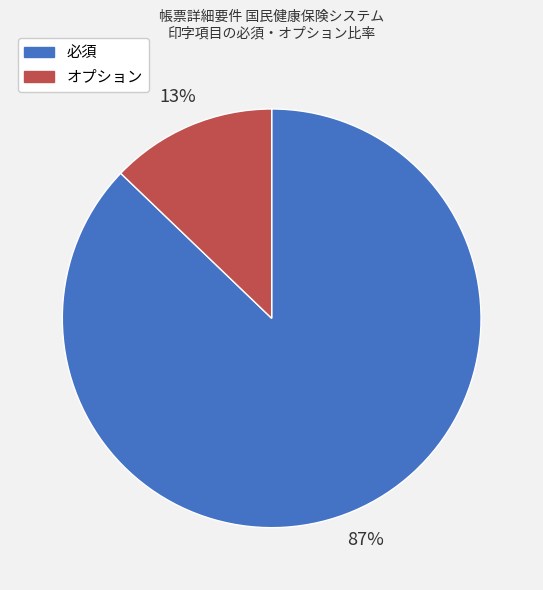

To the nearest percent, what is the average slice percentage?

50%